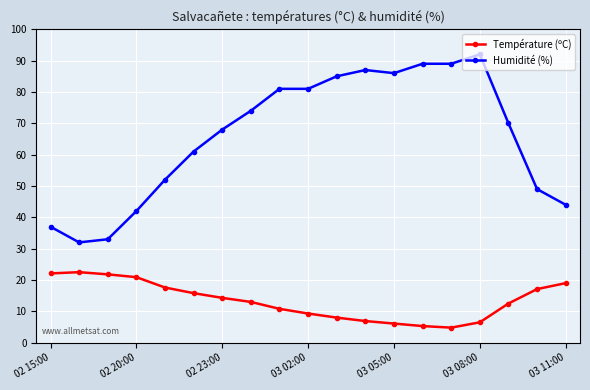

True or false: Humidité (%) and Température (ºC) intersect in this chart.

False